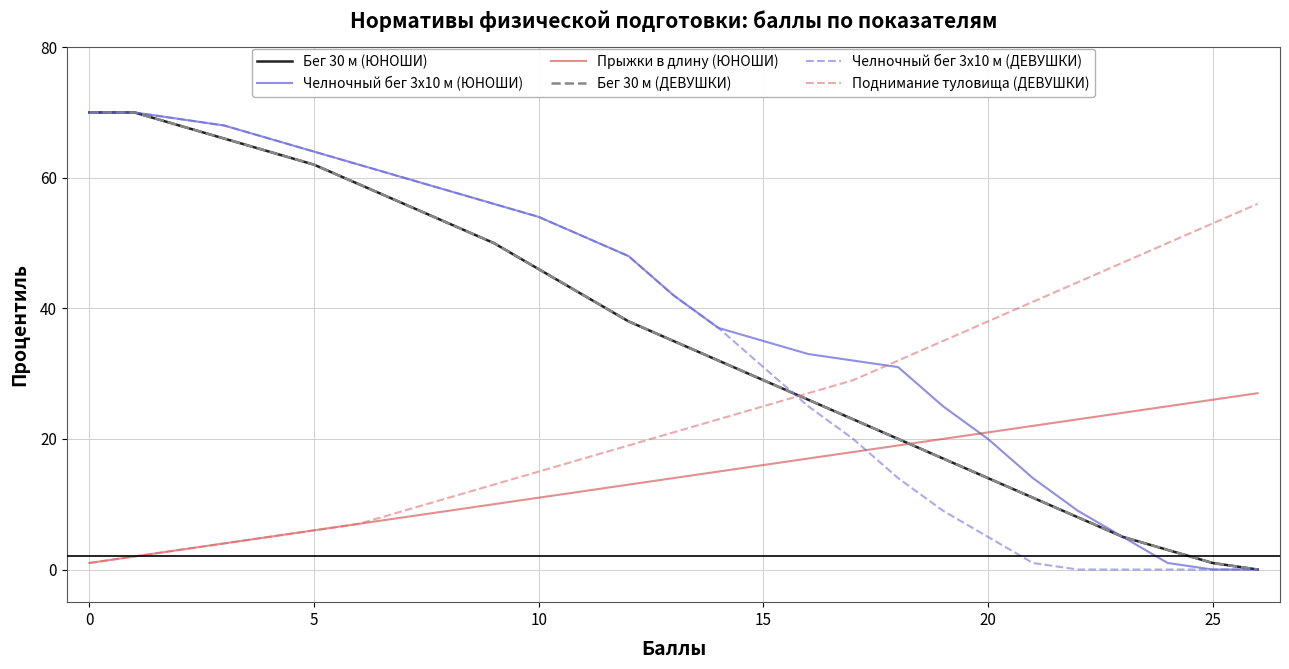

Does the chart display data point markers on the line(s)?

No